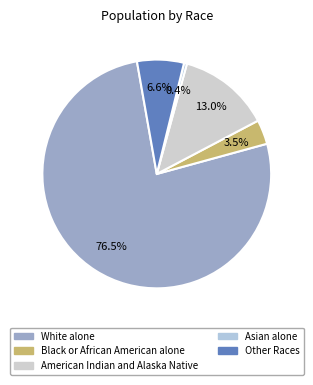

How many slices are in this pie chart?

5